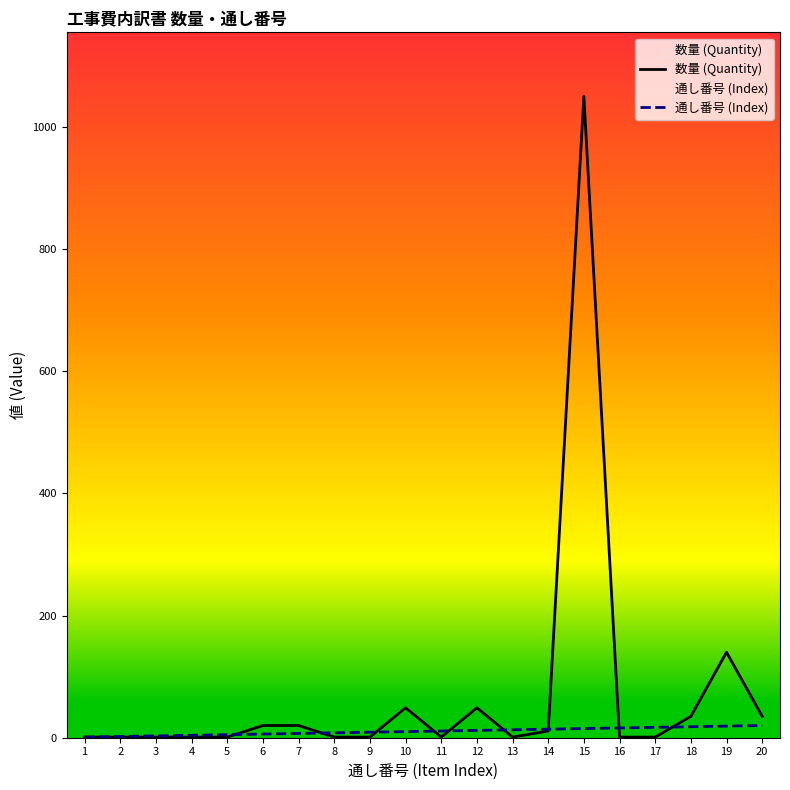

What is the total value across all series at 18?

53